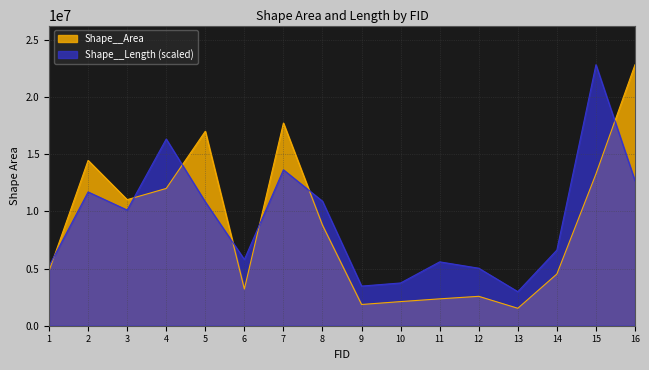

The value of Shape__Length at 7 is 13646567.7. True or false?

True